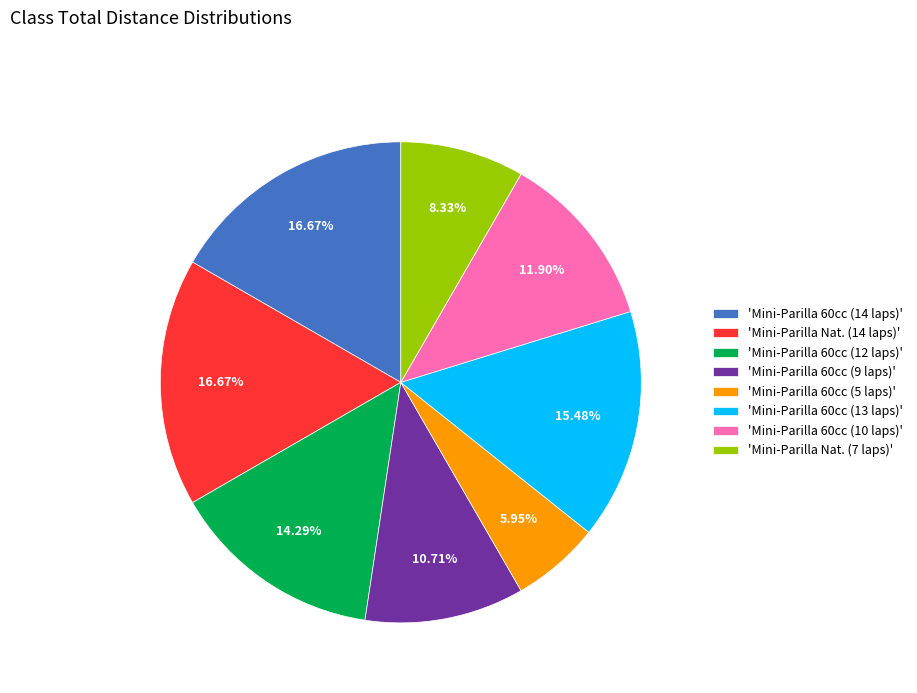

How many segments does this pie chart have?

8